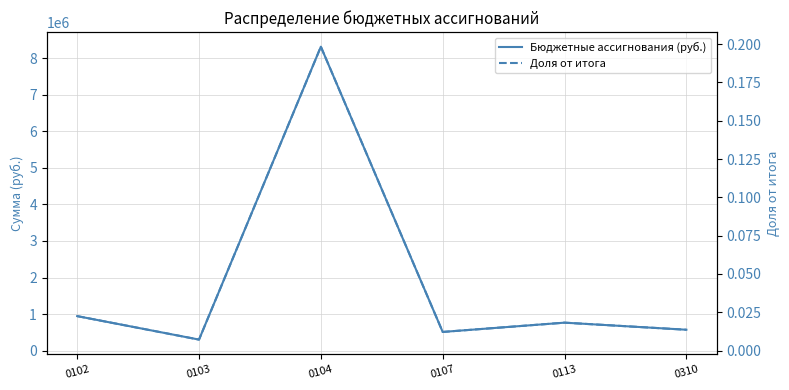

True or false: Доля от итога has a value of 0.0 at 0102.

False